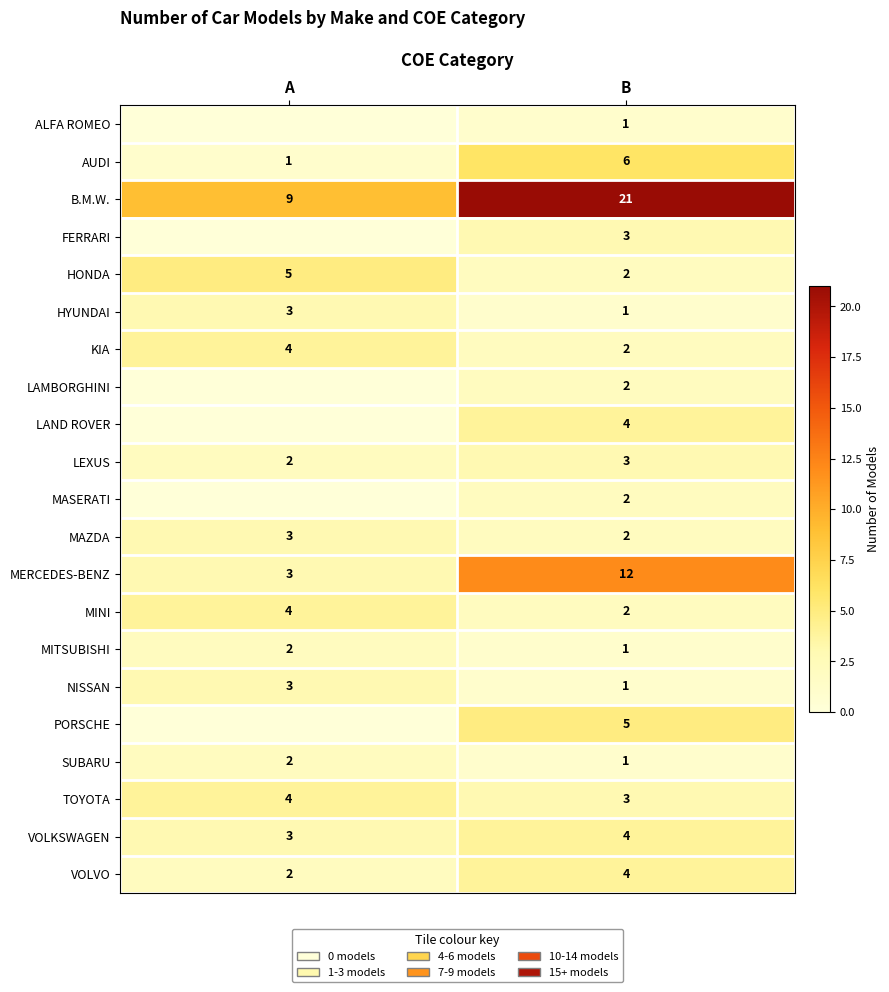

What is the difference between the highest and lowest values at A?

9